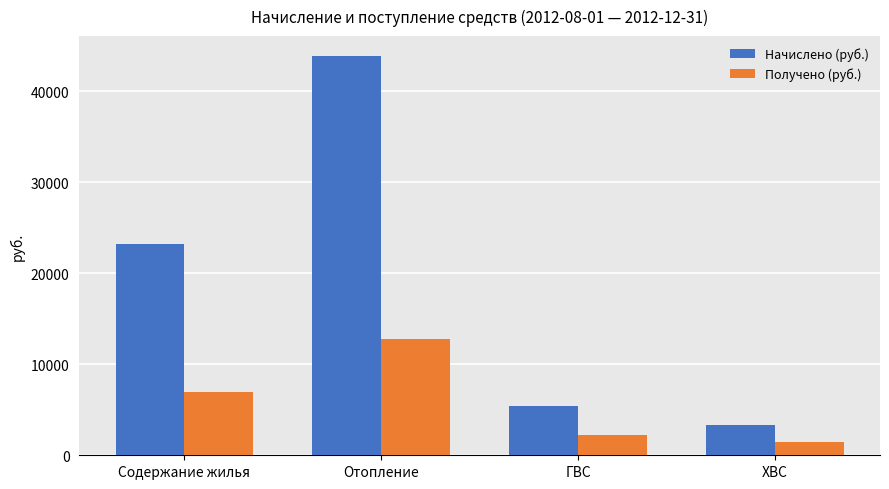

What is the highest value of the Получено (руб.) series?

12751.1